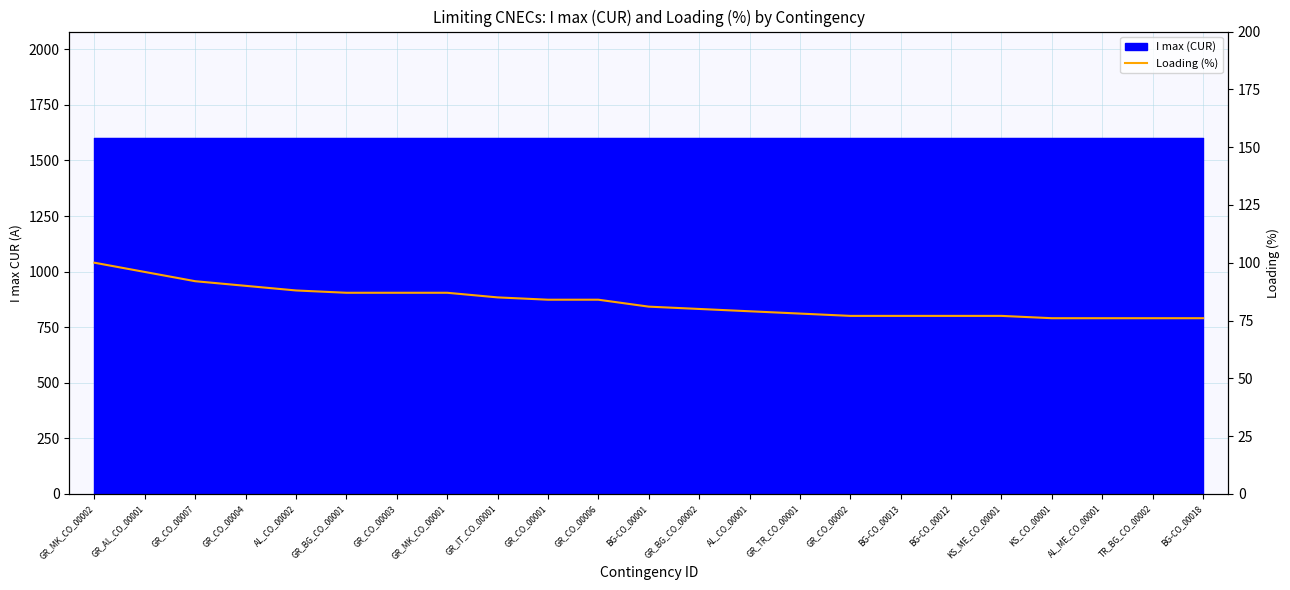

Reading right to left, transcribe all the data shown in this chart.

76	76	76	76	77	77	77	77	78	79	80	81	84	84	85	87	87	87	88	90	92	96	100